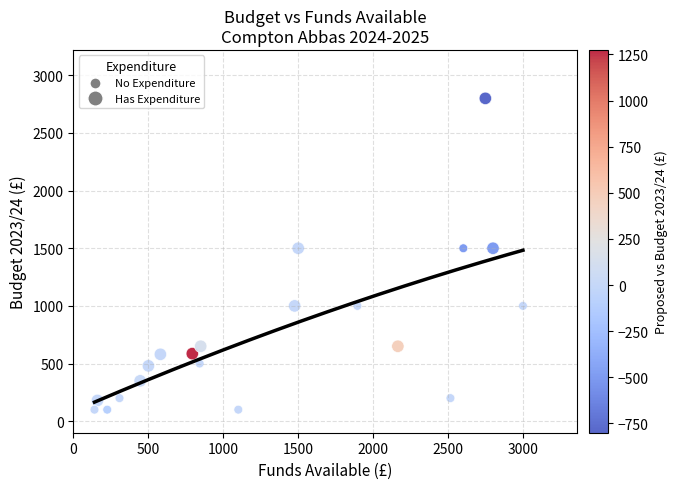

What is the range of Y values (max minus min)?

2700